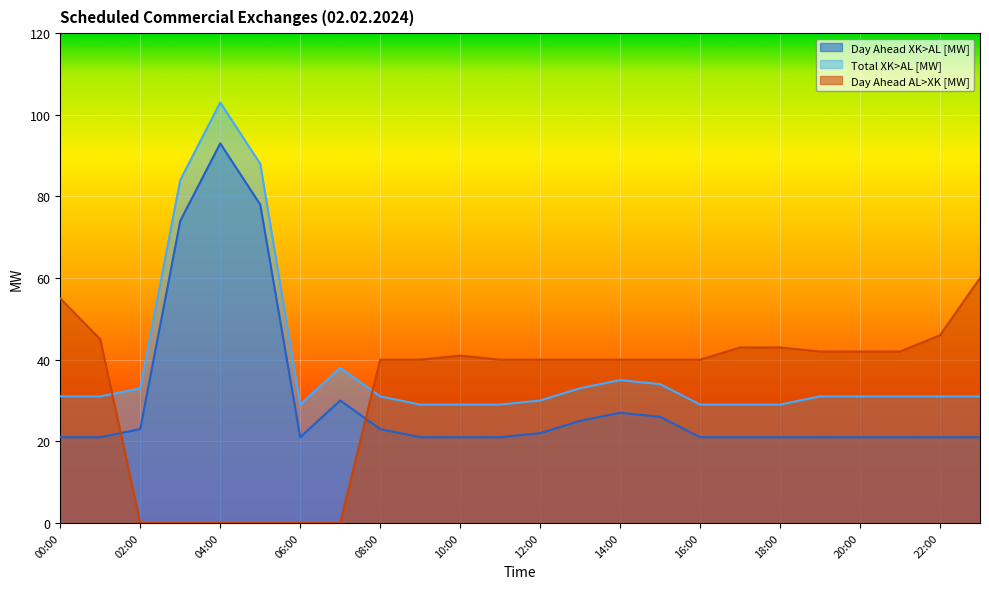

What is the difference between the second highest and minimum values in the Day Ahead XK>AL [MW] series?

57